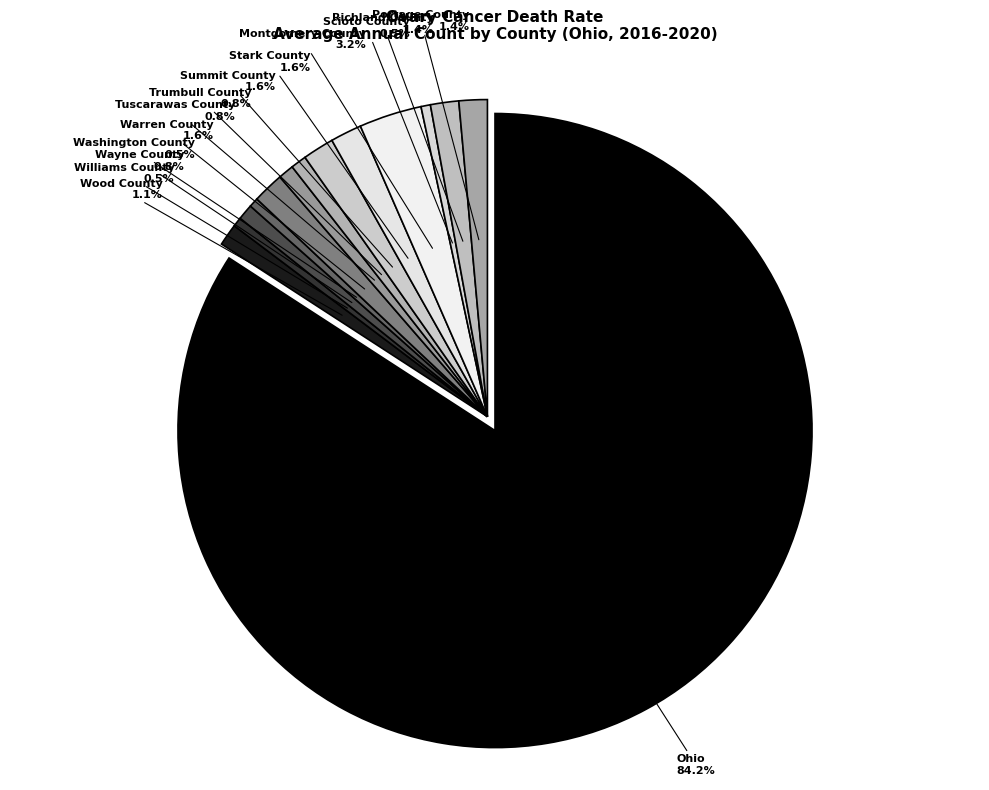

How many slices are in this pie chart?

14